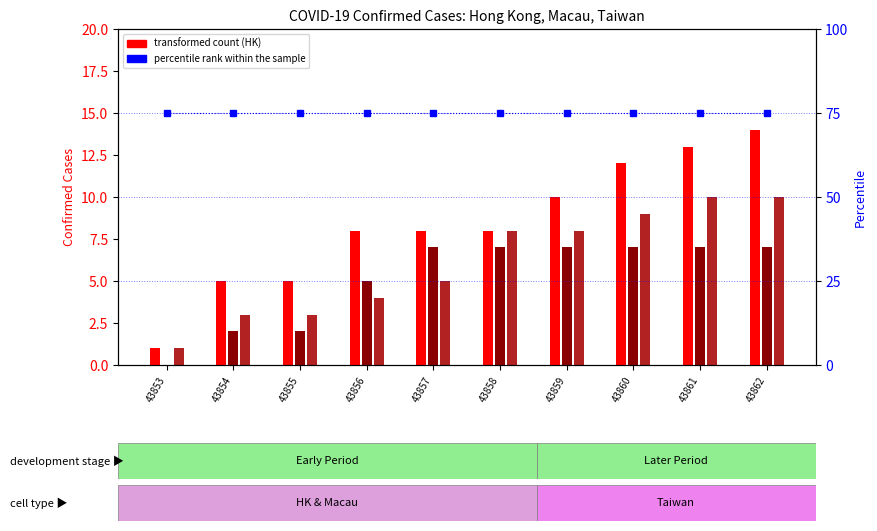

Rank the categories by percentile rank within the sample value from lowest to highest.

43853, 43854, 43855, 43856, 43857, 43858, 43859, 43860, 43861, 43862